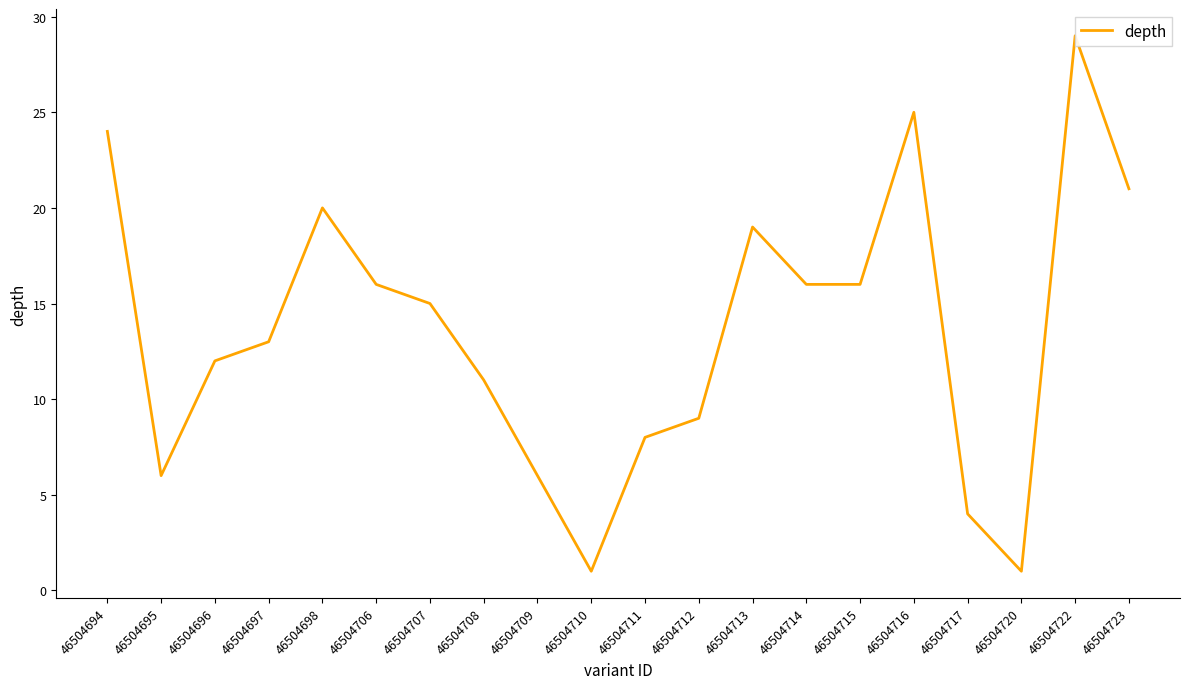

How many values are below 15?

10